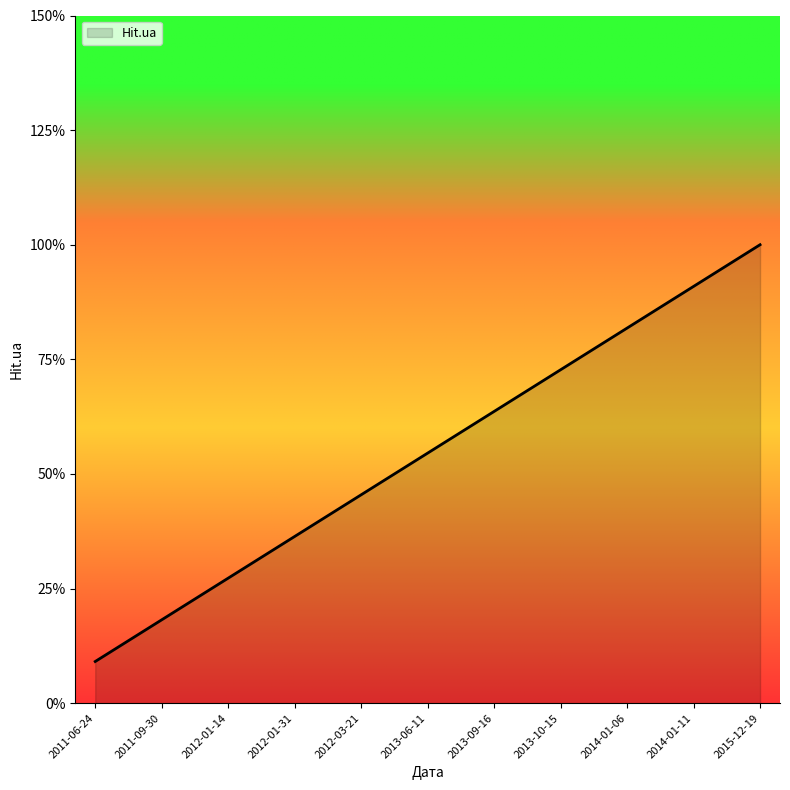

Reading left to right, transcribe all the data shown in this chart.

2011-06-24=0.1	2011-09-30=0.2	2012-01-14=0.3	2012-01-31=0.4	2012-03-21=0.5	2013-06-11=0.5	2013-09-16=0.6	2013-10-15=0.7	2014-01-06=0.8	2014-01-11=0.9	2015-12-19=1.0